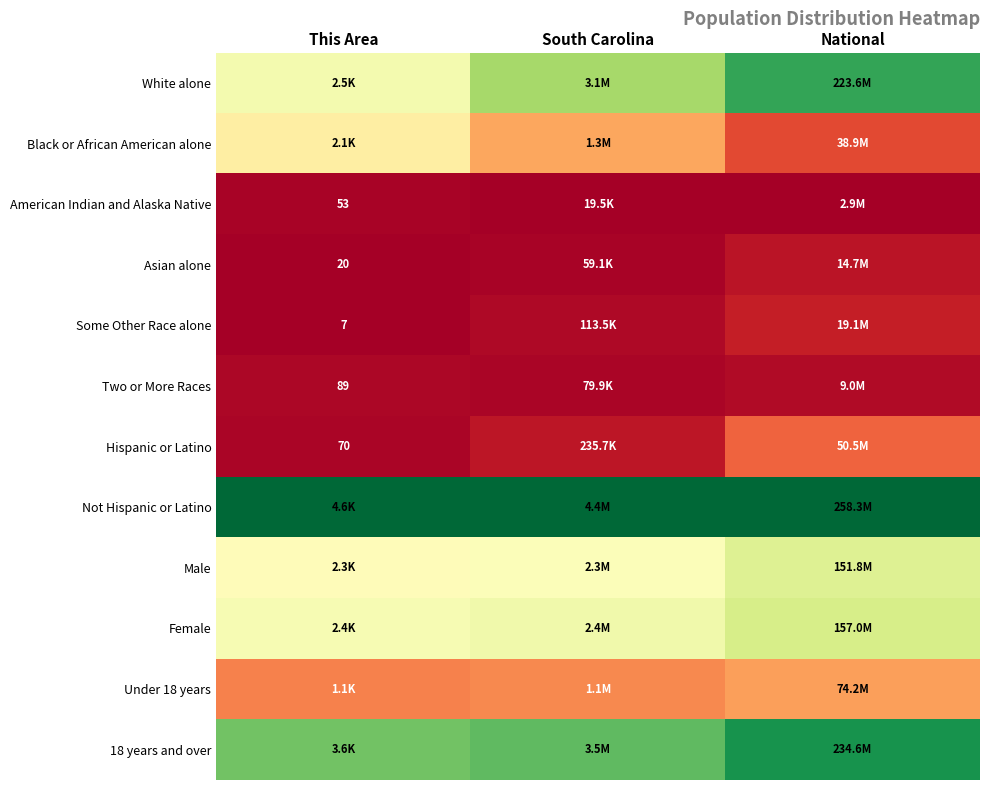

At how many categories does at least one series exceed 0?

3